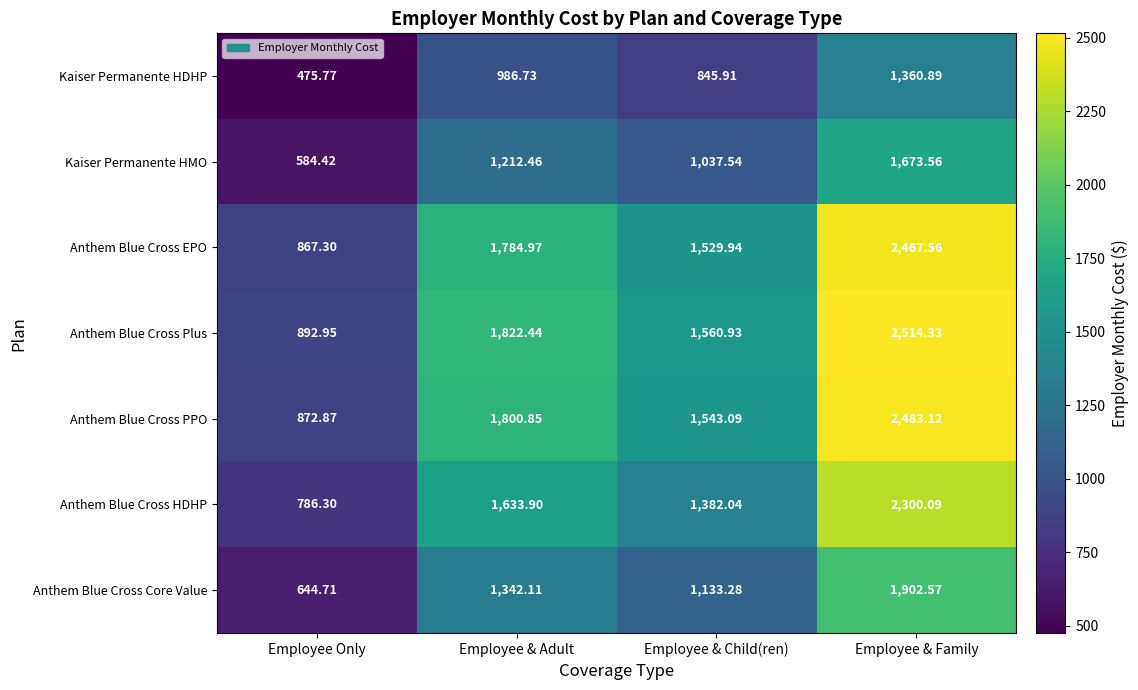

Rank the series at Employee & Adult from lowest to highest value.

Kaiser Permanente HDHP, Kaiser Permanente HMO, Anthem Blue Cross Core Value, Anthem Blue Cross HDHP, Anthem Blue Cross EPO, Anthem Blue Cross PPO, Anthem Blue Cross Plus